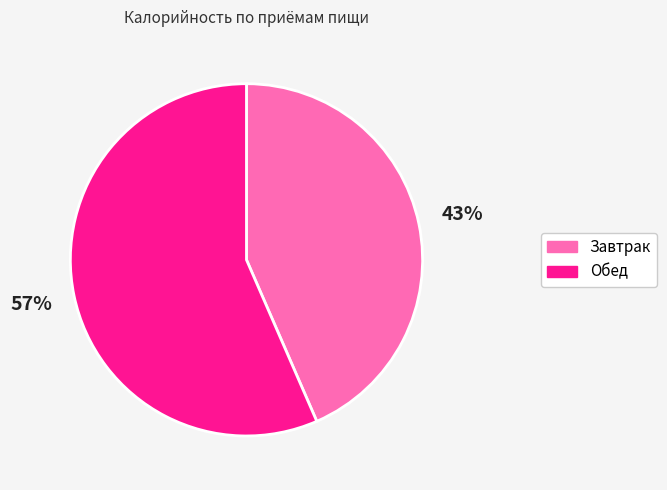

Count the number of slices in the pie.

2